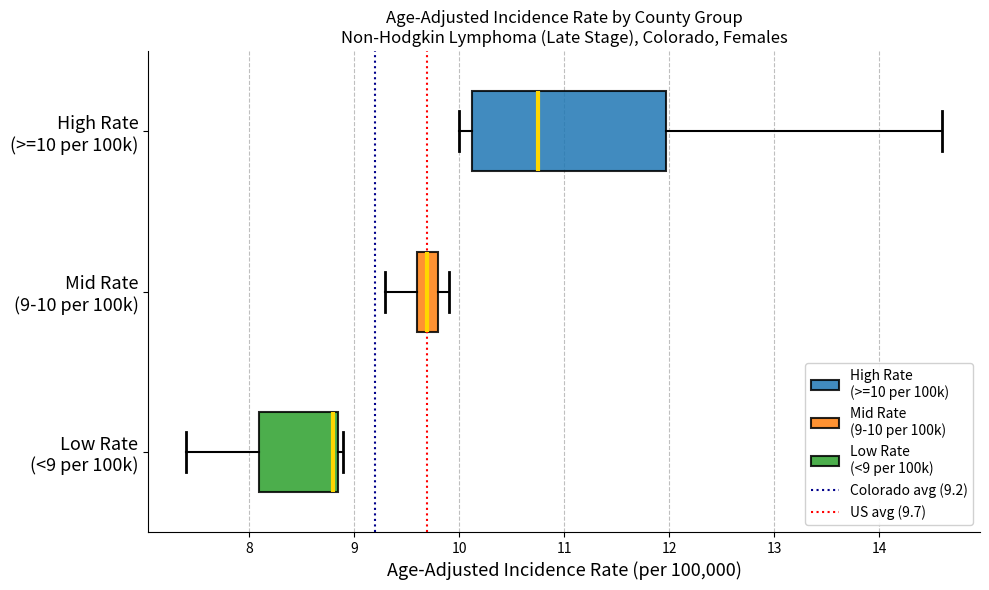

Where does the median line of the box for Low Rate (<9 per 100k) sit on the x-axis? The values are not printed on the chart, so give them approximately, as read against the axis.

8.8